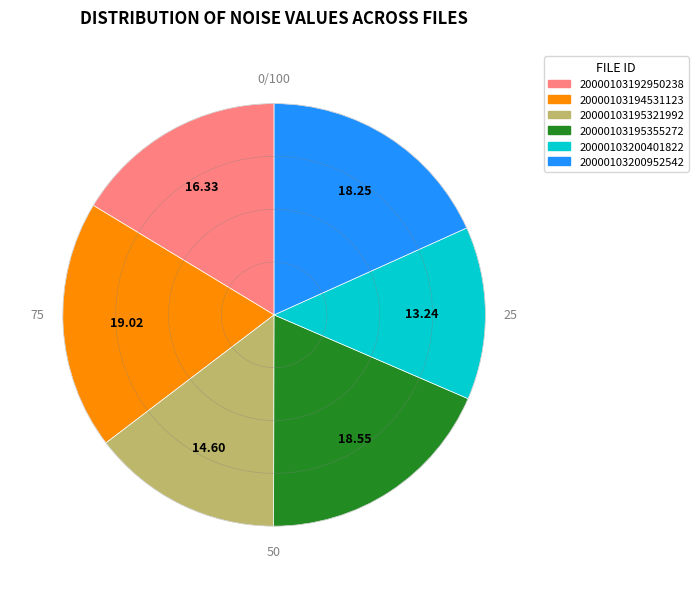

Is there any slice that represents more than half of the pie?

No